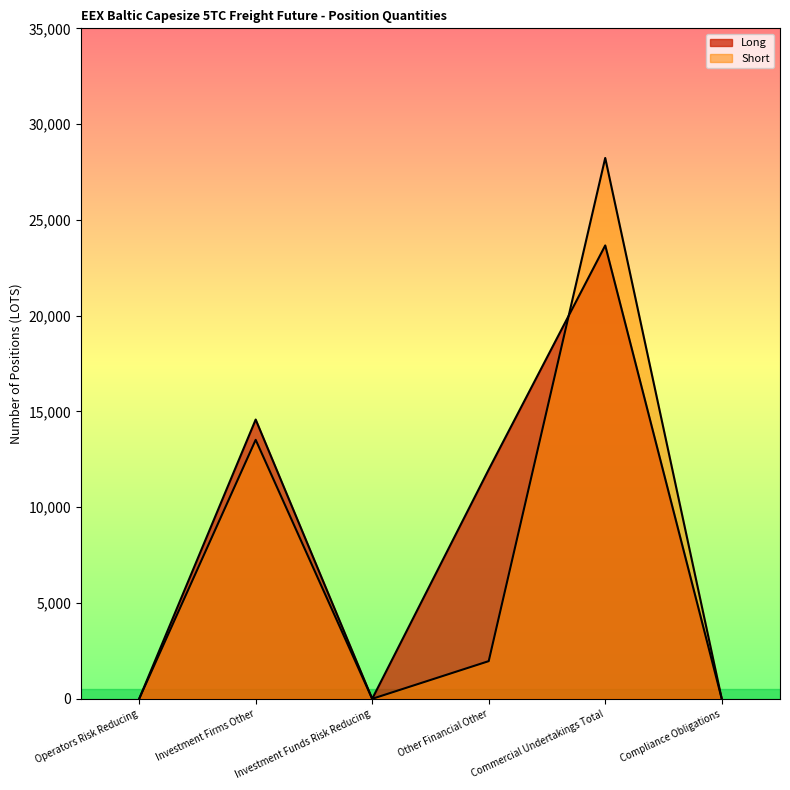

What value does the Short series have at Investment Firms Other?

13520.5